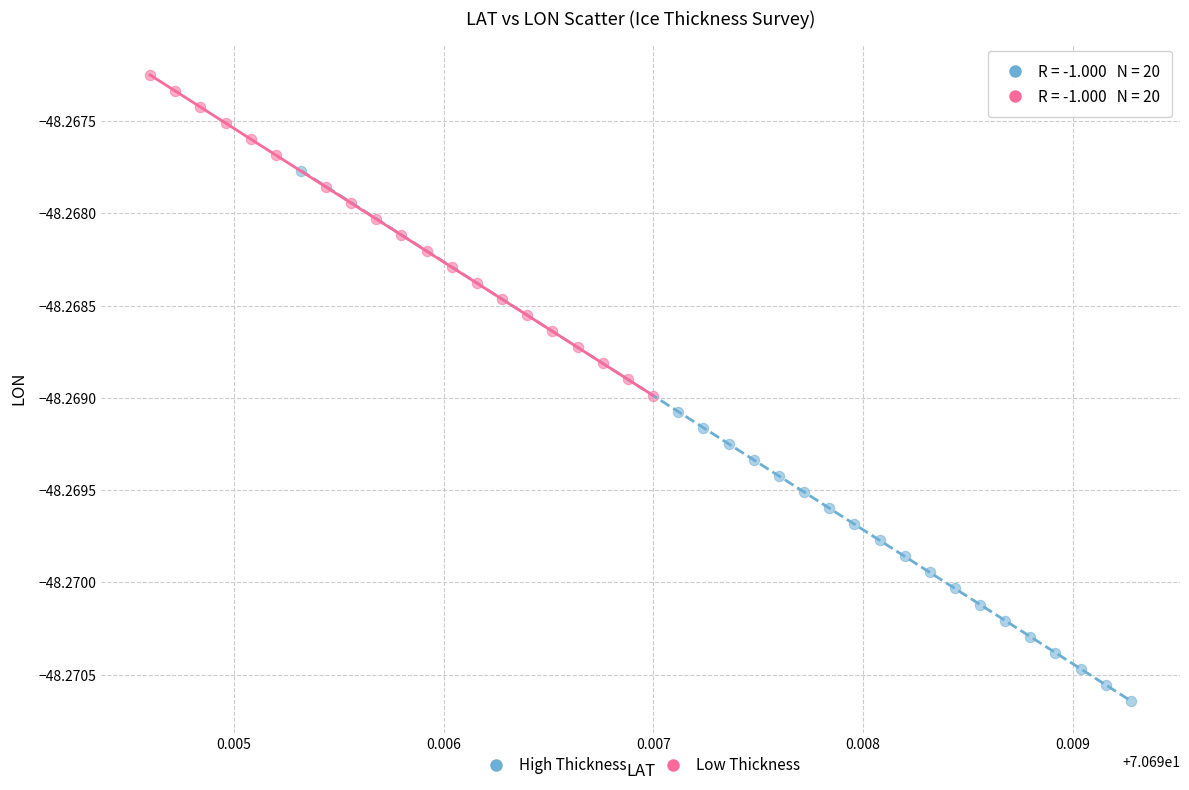

Which series reaches the maximum Y coordinate?

Low Thickness